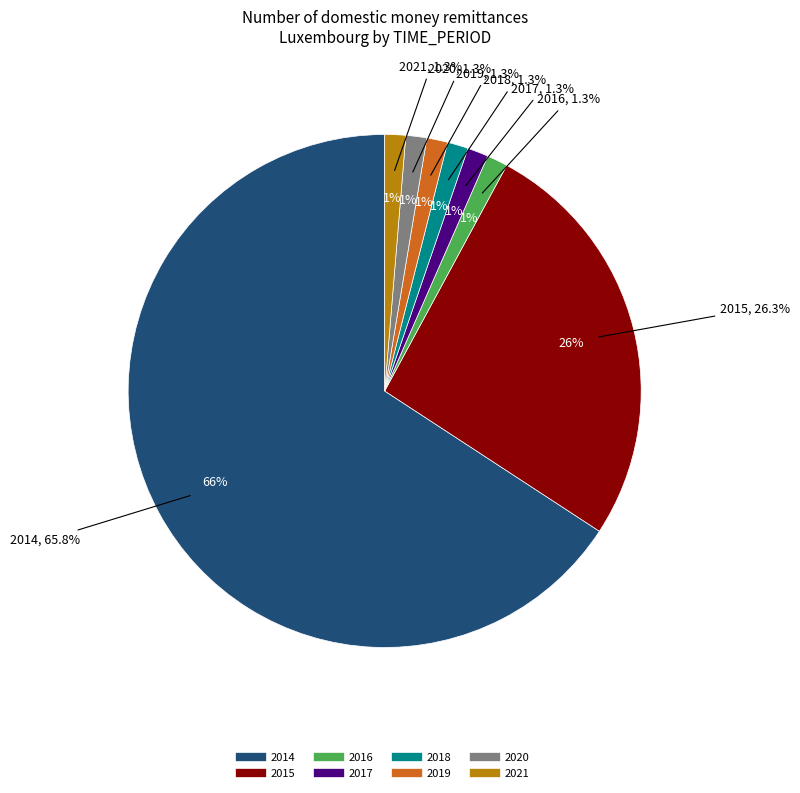

Is there any slice that represents more than half of the pie?

Yes